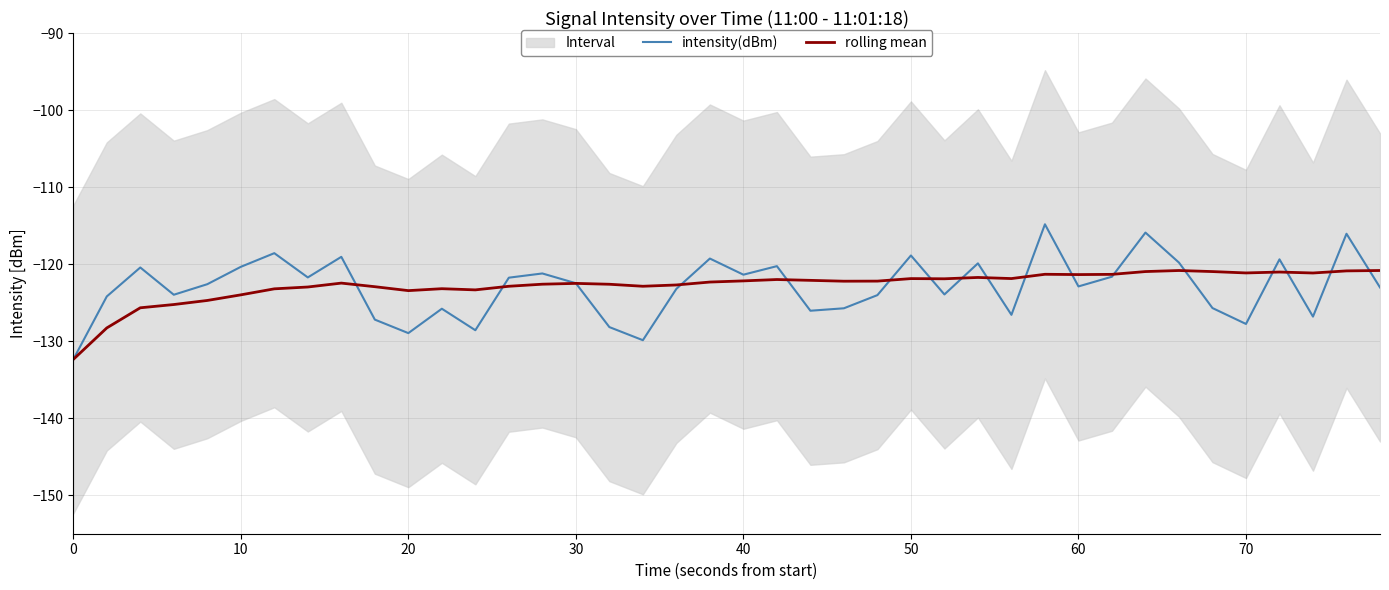

Is it true that rolling mean equals -76.4 at 10?

False